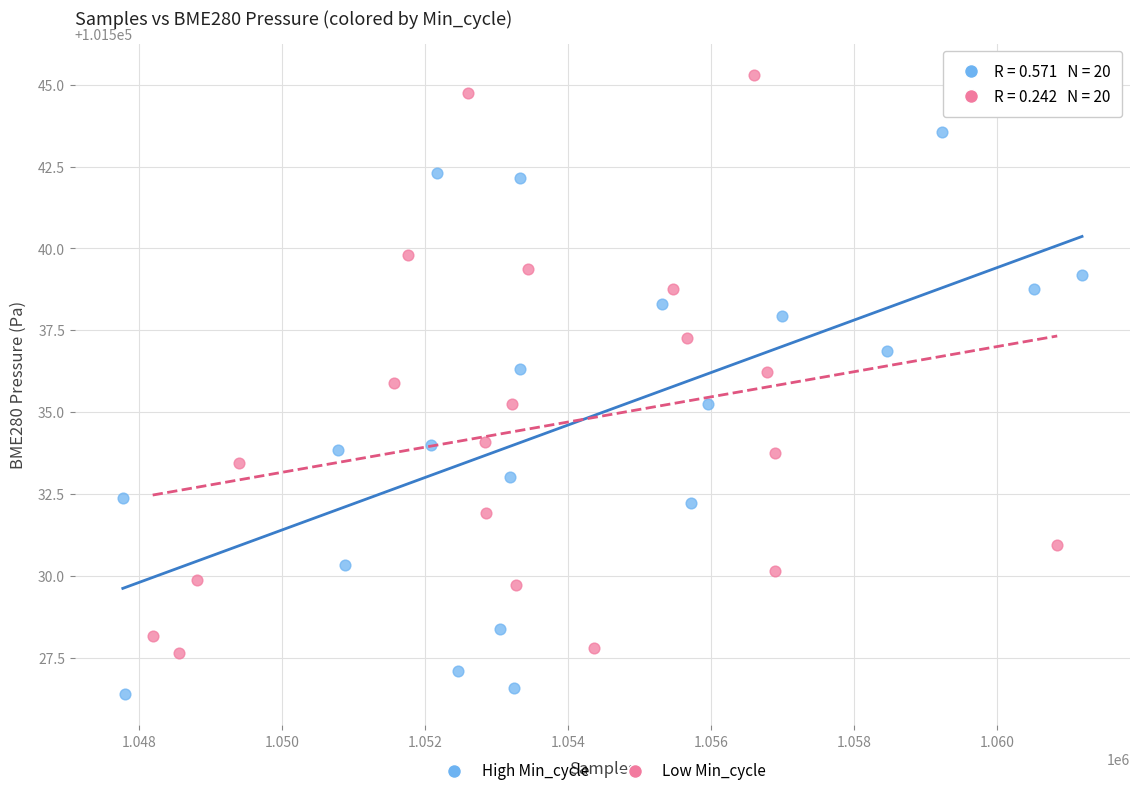

Which series reaches the minimum Y coordinate?

High Min_cycle